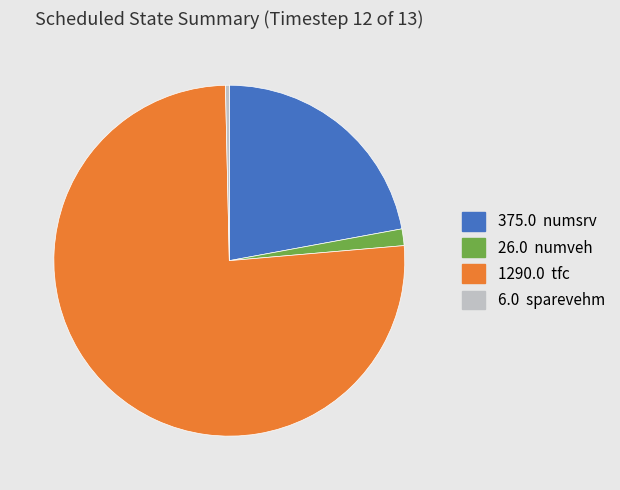

Is there a majority slice in this chart?

Yes